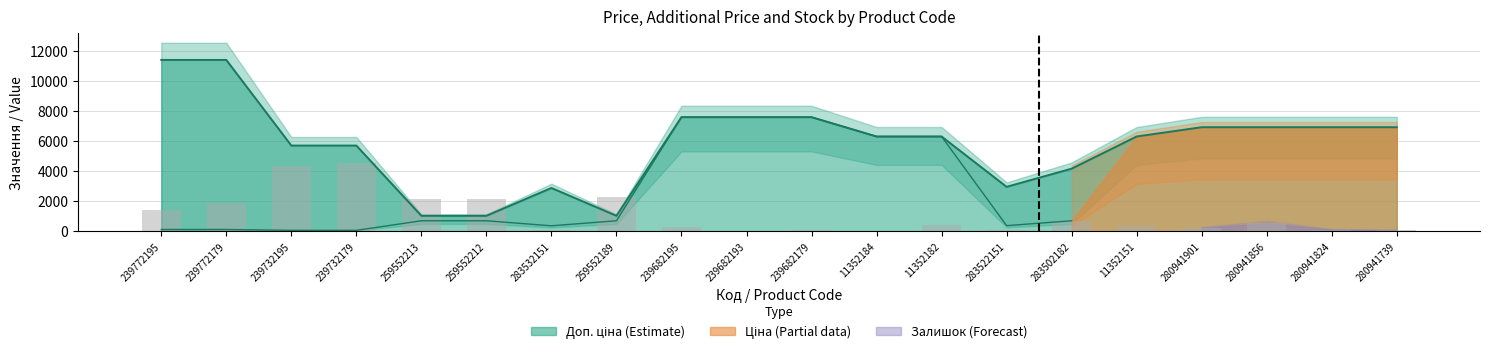

What position from the left is 239732179?

4